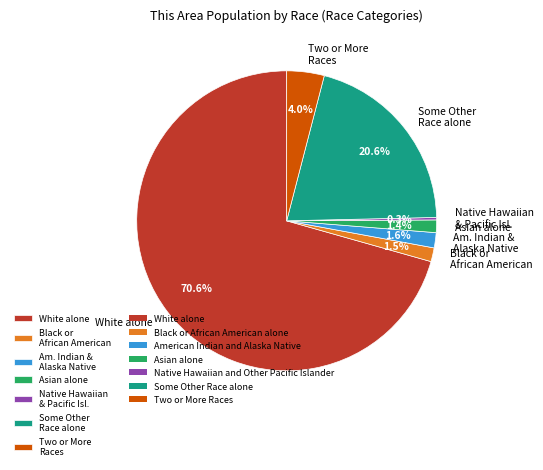

Which has a higher value, Two or More Races or Black or African American?

Two or More Races